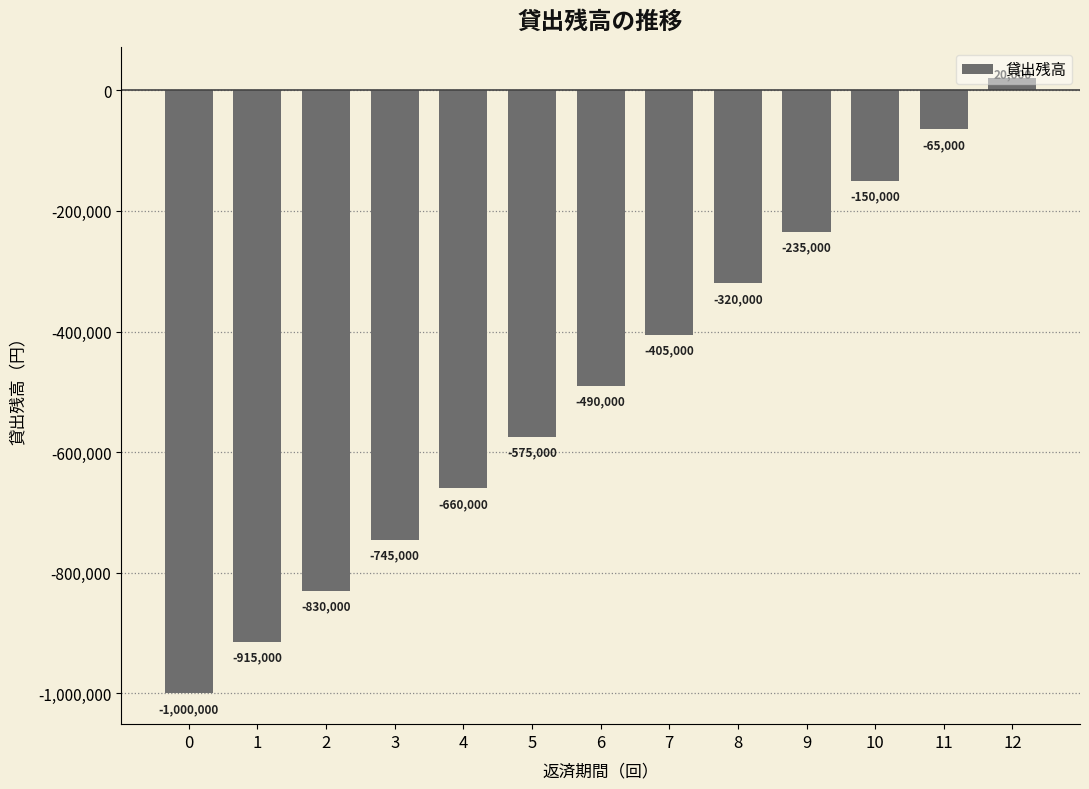

Does the chart contain stacked bars?

No